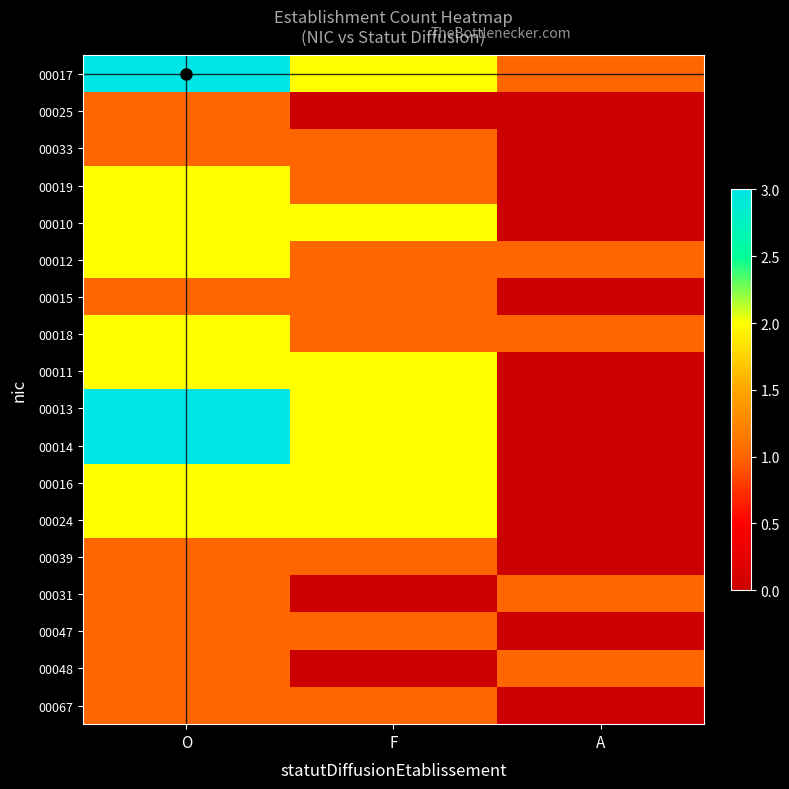

At which category is the sum across all series the highest?

O